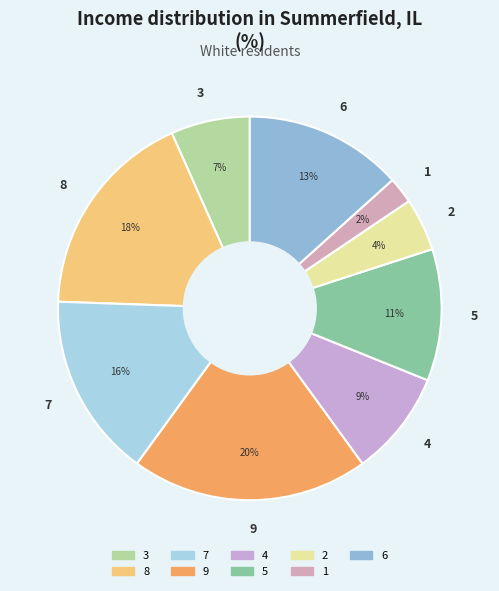

To the nearest percent, what portion does 4 represent?

9%